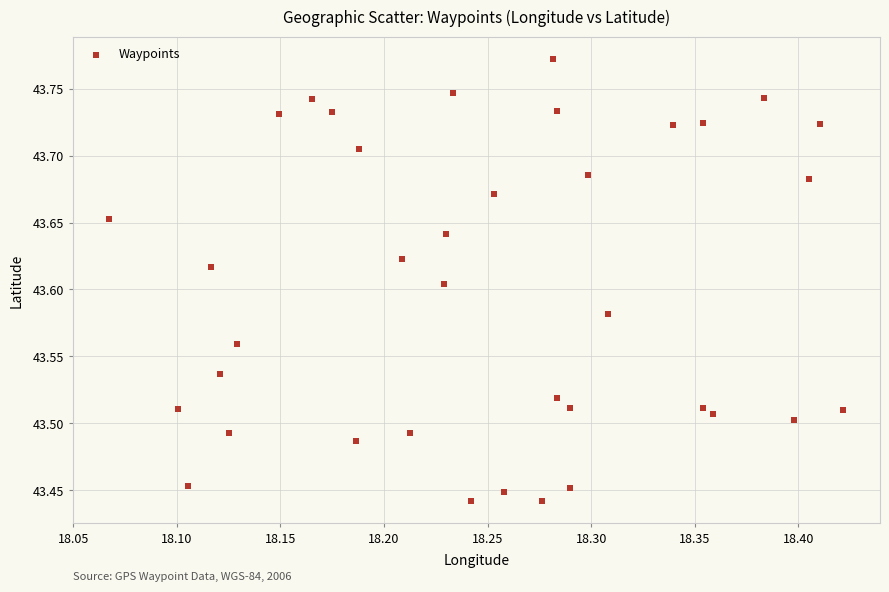

What is the range of Y values (max minus min)?

0.3